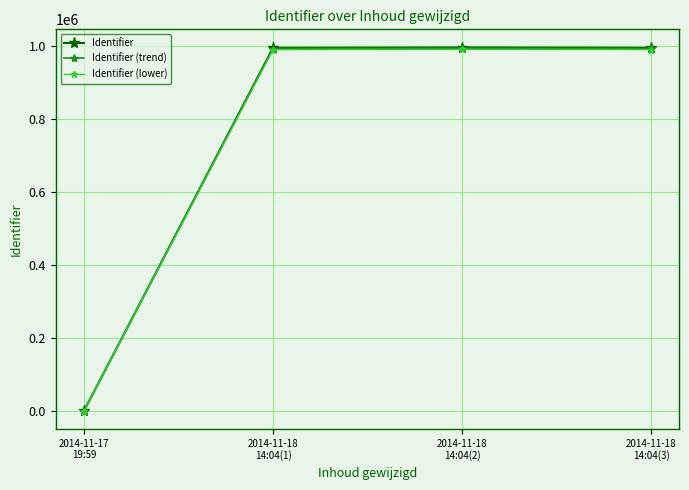

What are all the series names shown in the legend?

Identifier, Identifier (trend), Identifier (lower)